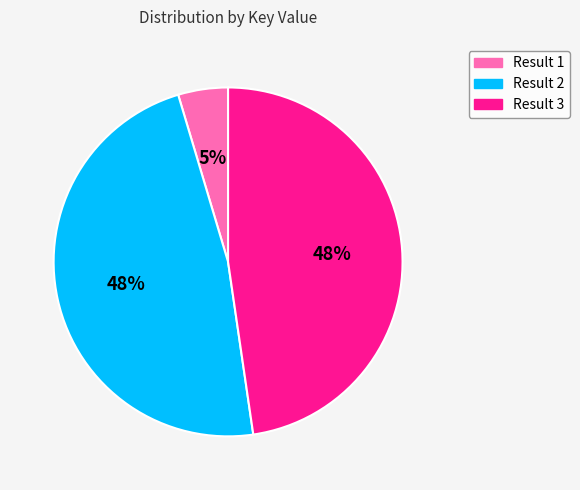

True or false: Result 2 accounts for 62% of the total.

False